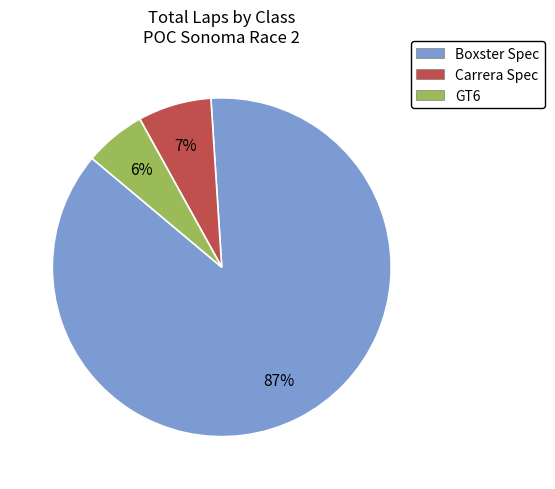

Which slice is the smallest?

GT6